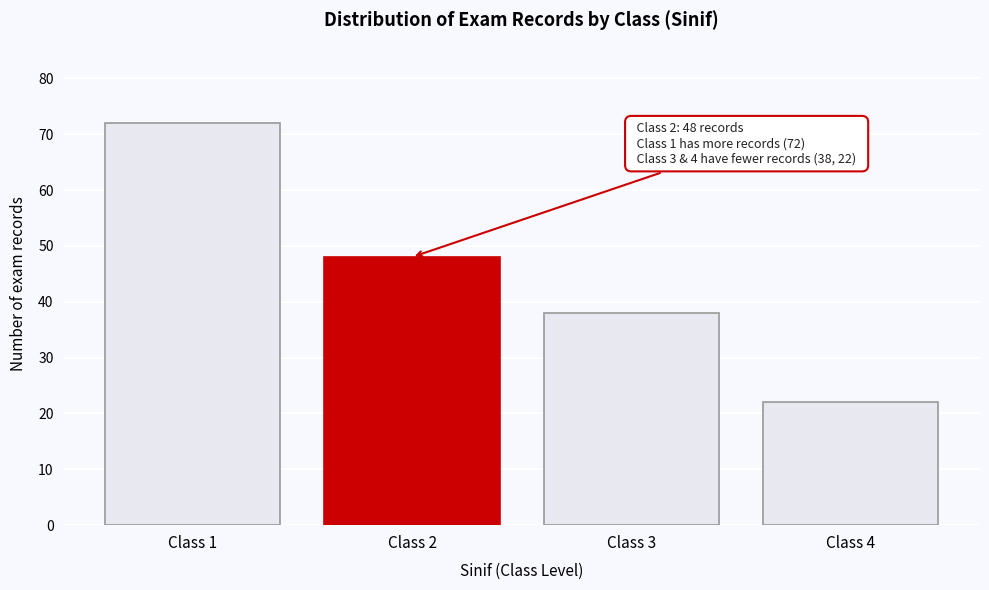

Reading right to left, transcribe all the data shown in this chart.

22	38	48	72